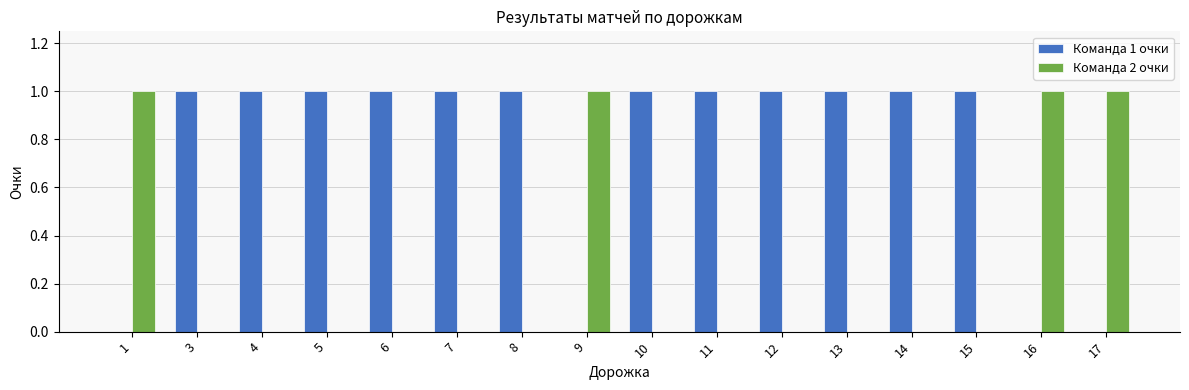

Is the value of Команда 1 очки at 16 greater than the value of Команда 2 очки at 9?

No